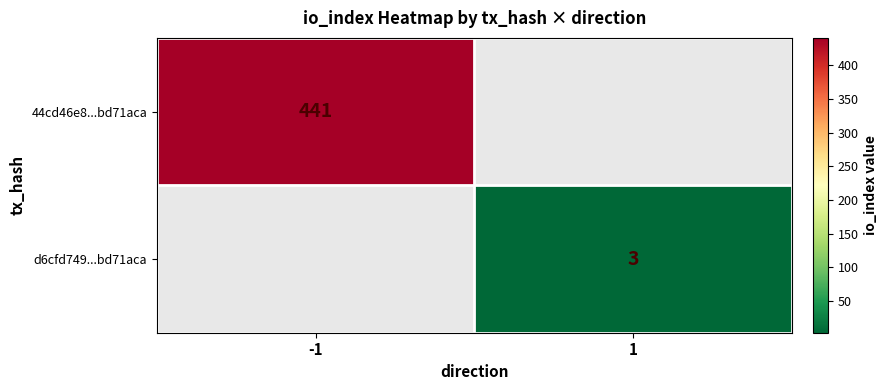

The d6cfd749...bd71aca series shows 3 at 1. True or false?

True